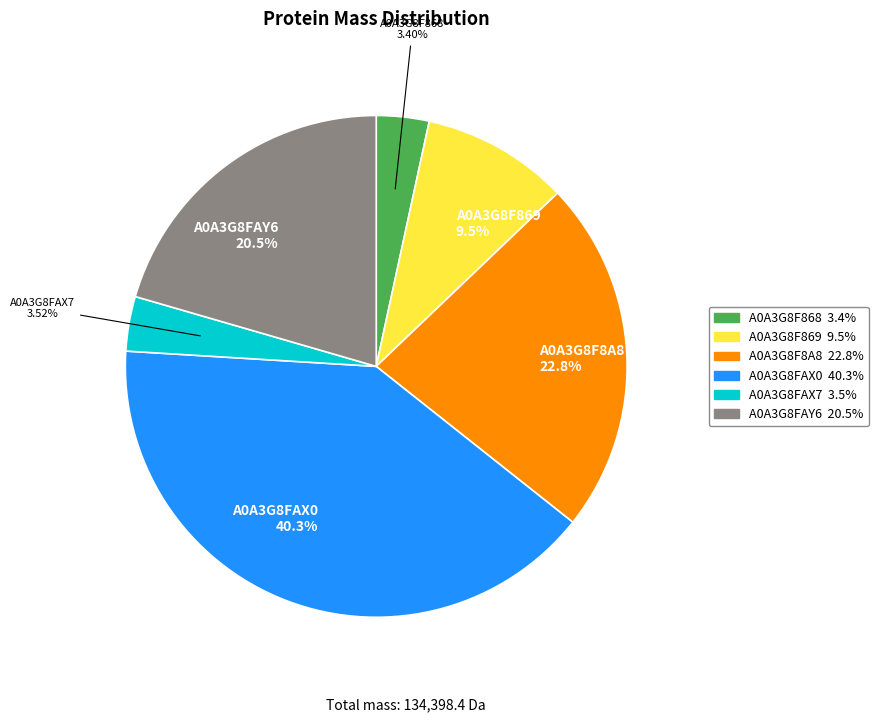

To the nearest percent, what is the difference between the largest and smallest slice percentages?

37%